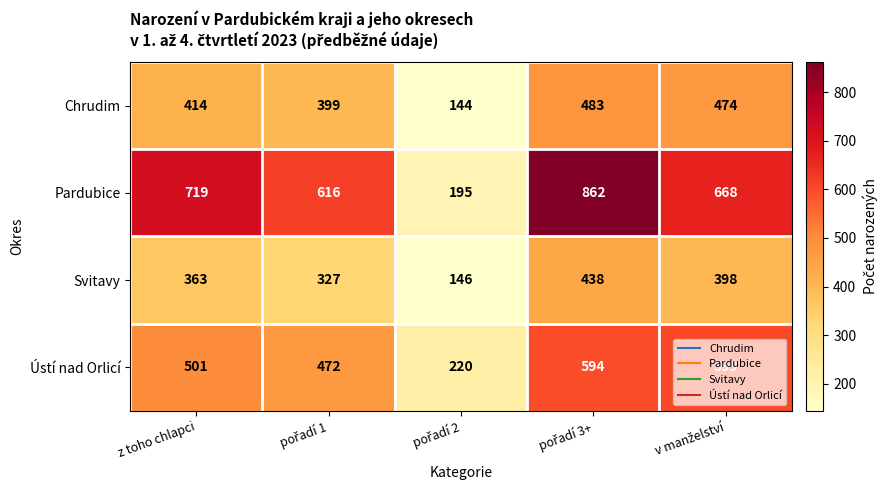

Count the number of data series in this chart.

4